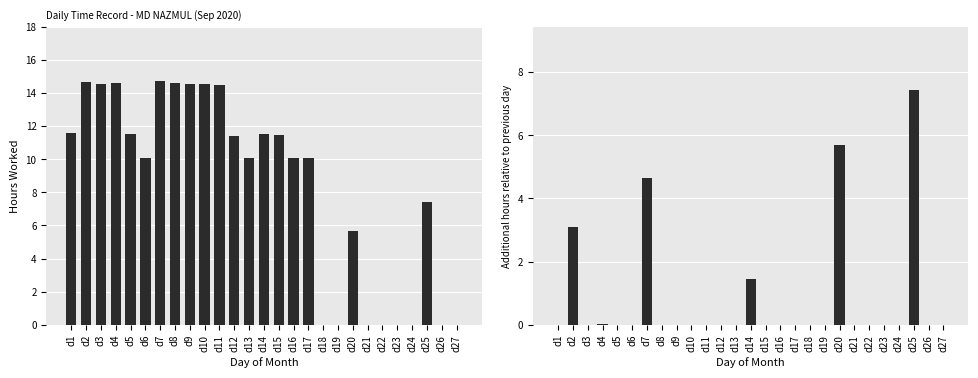

List the series in order of their peak value, lowest first.

Daily Change, Hours Worked